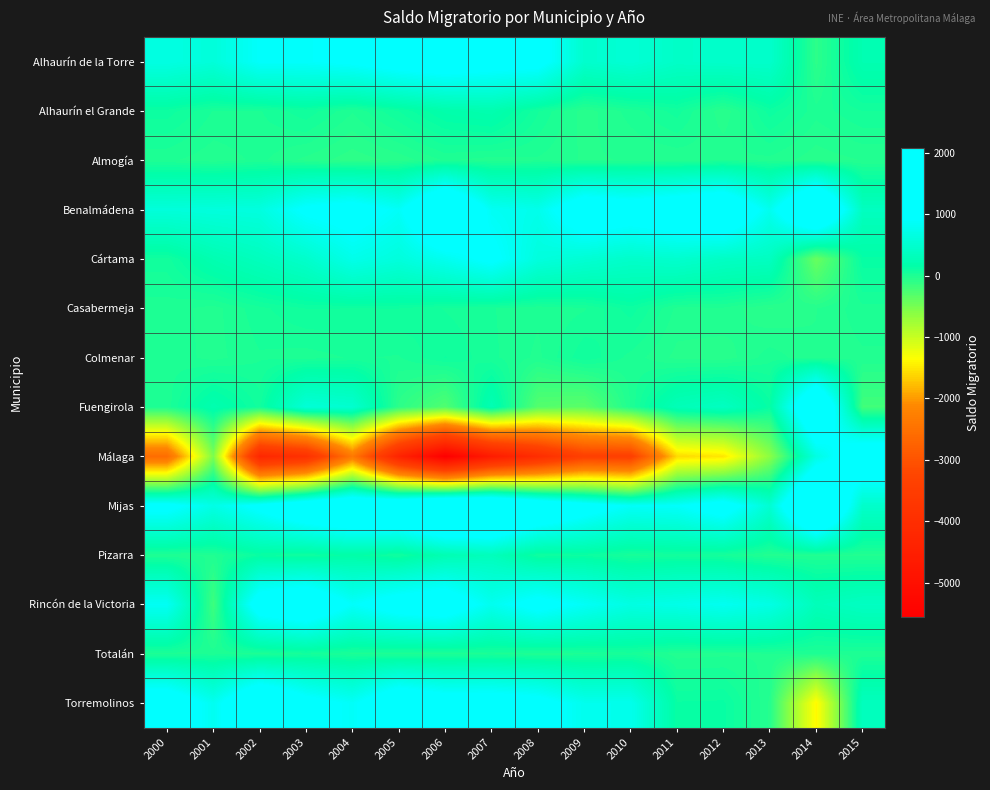

What is the total value across all series at 2010?

1173